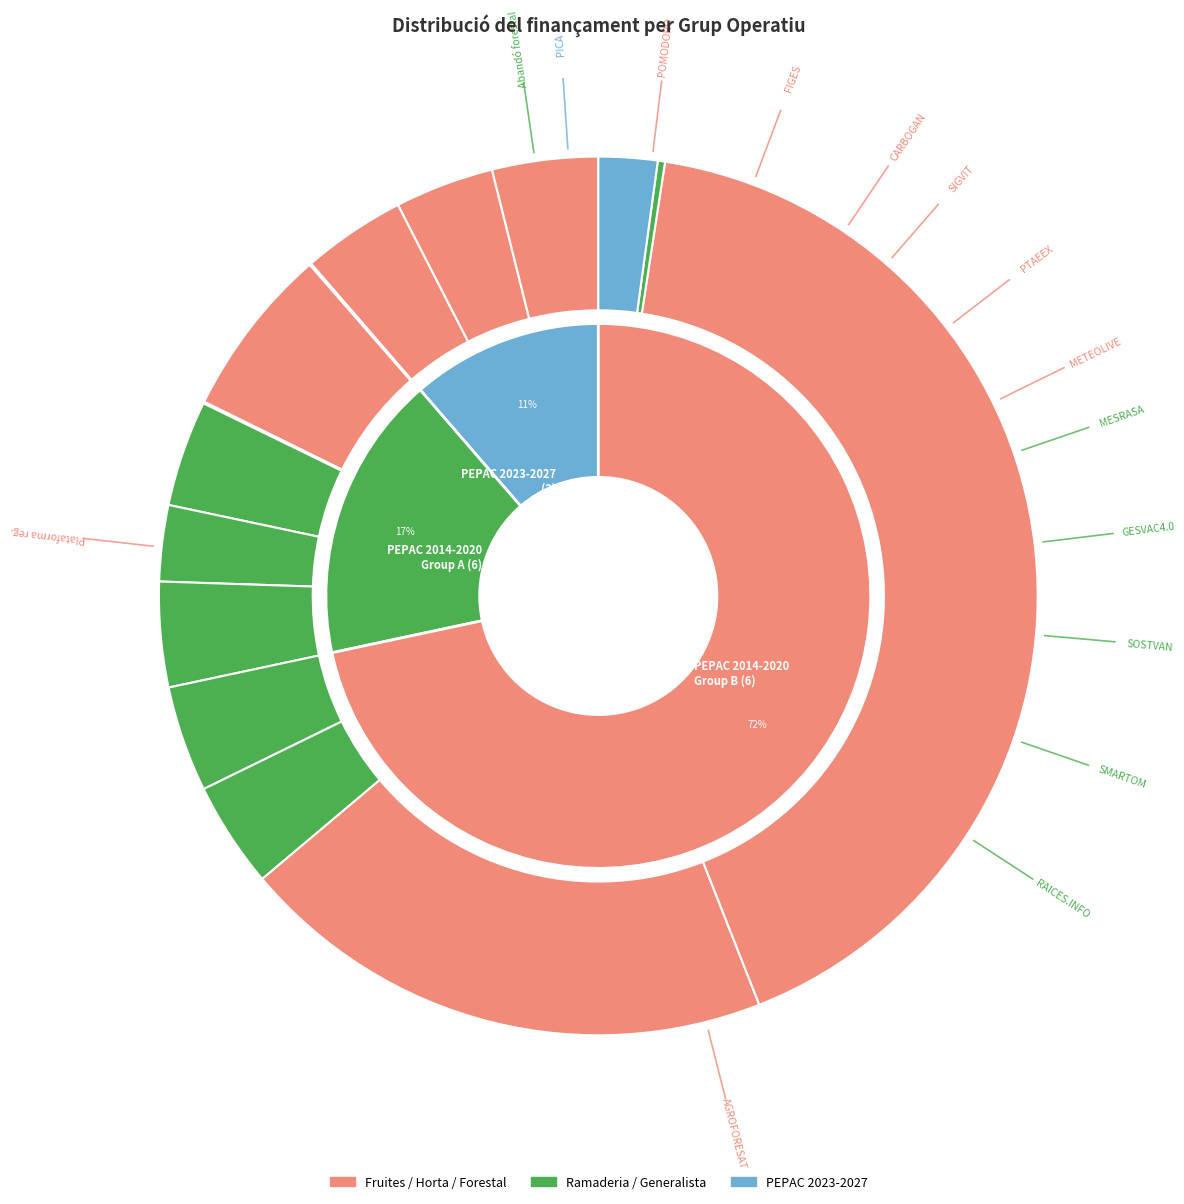

To the nearest percent, what is the average slice percentage?

7%